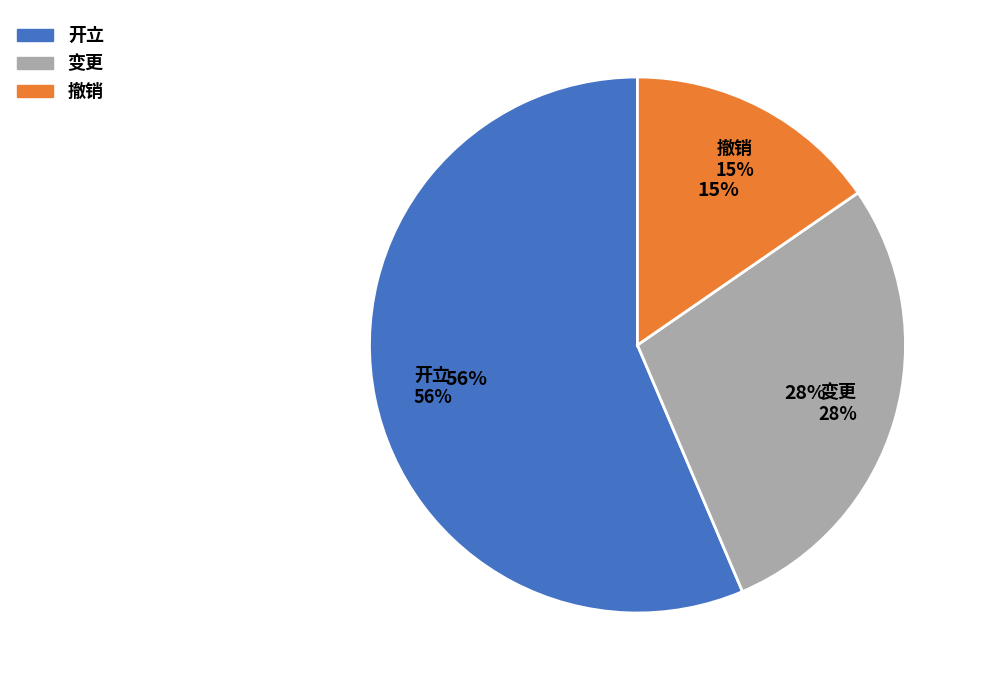

To the nearest percent, what is the difference between the 开立 and 撤销 slice percentages?

41%